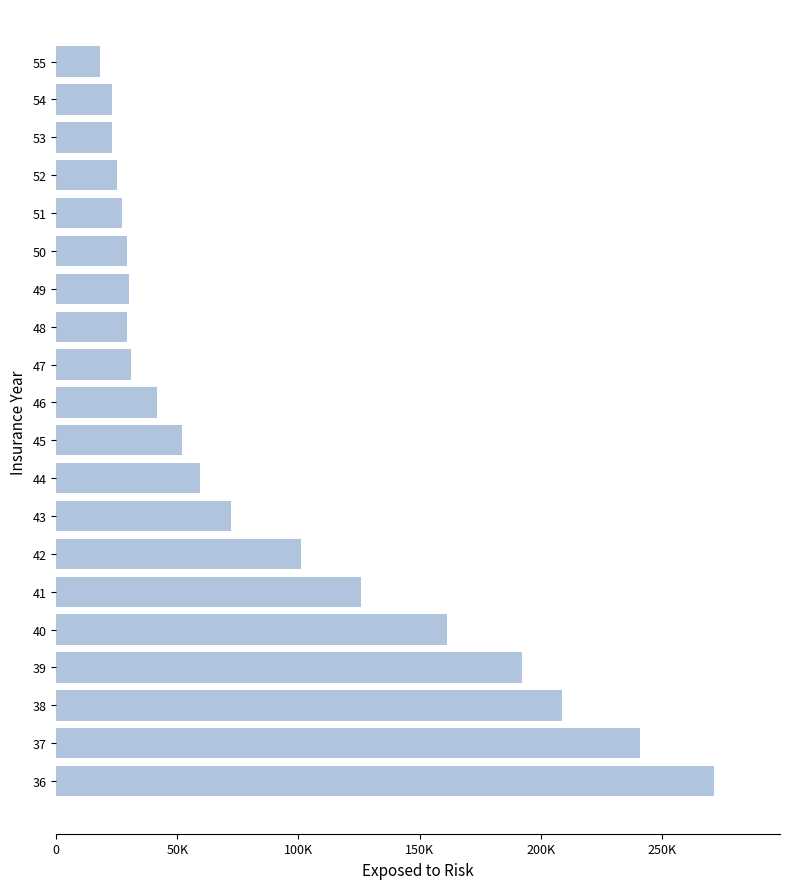

Does the chart contain any negative values?

No